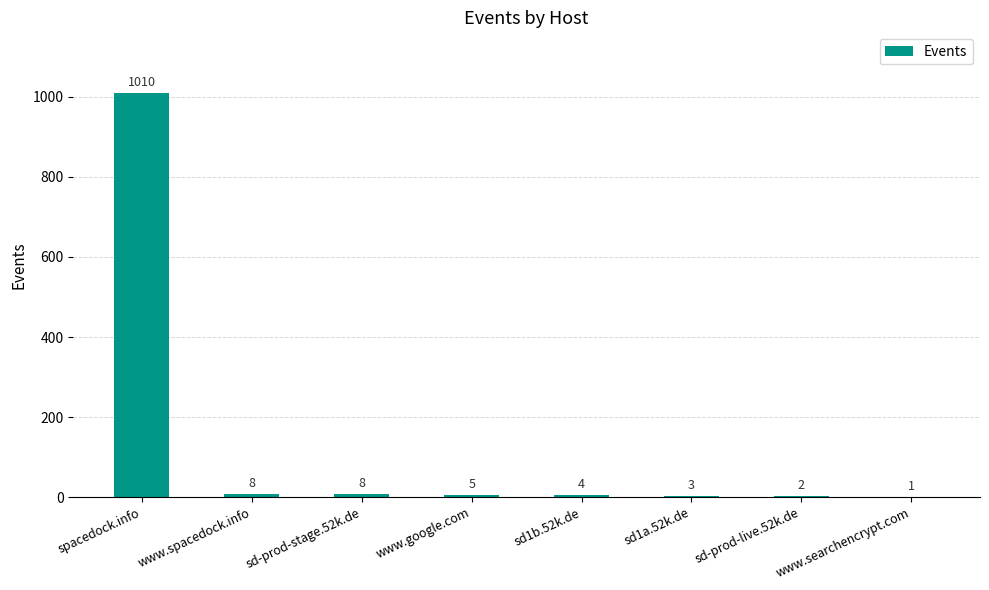

What is the change in value from www.google.com to sd-prod-live.52k.de?

-3